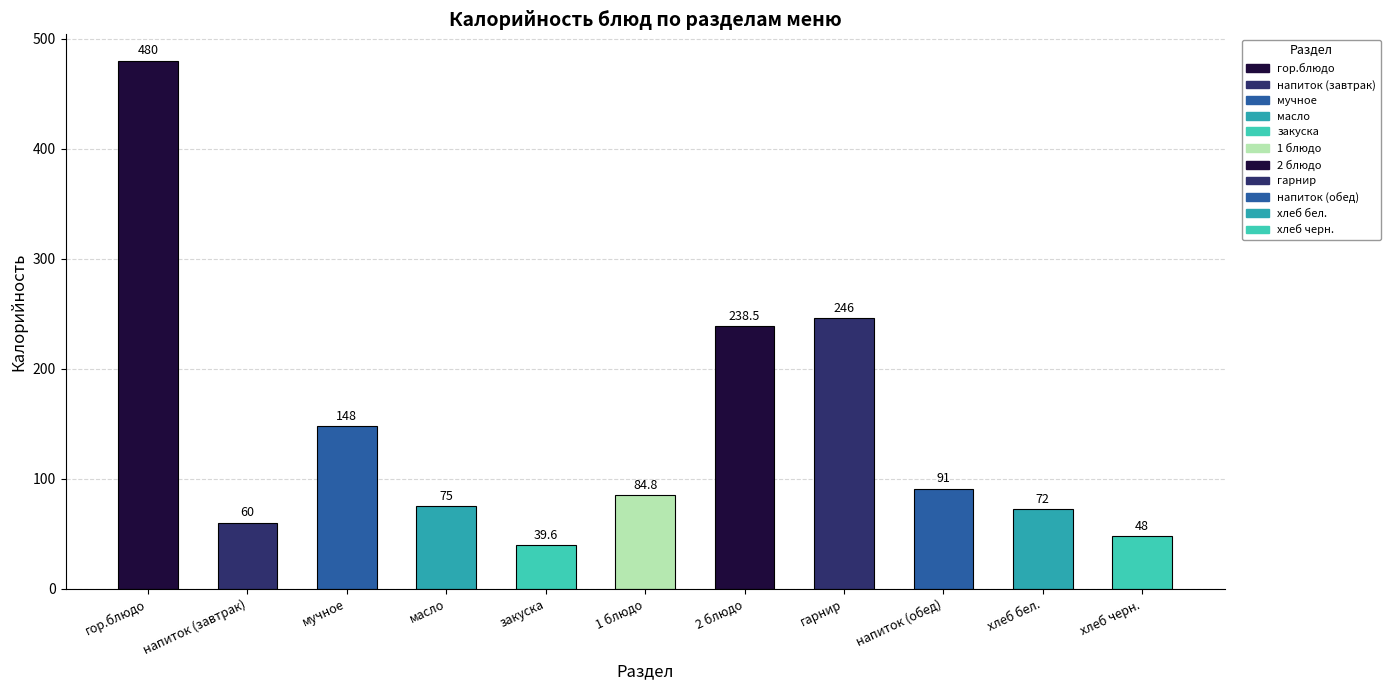

Reading left to right, transcribe all the data shown in this chart.

480.0	60.0	148.0	75.0	39.6	84.8	238.5	246.0	91.0	72.0	48.0